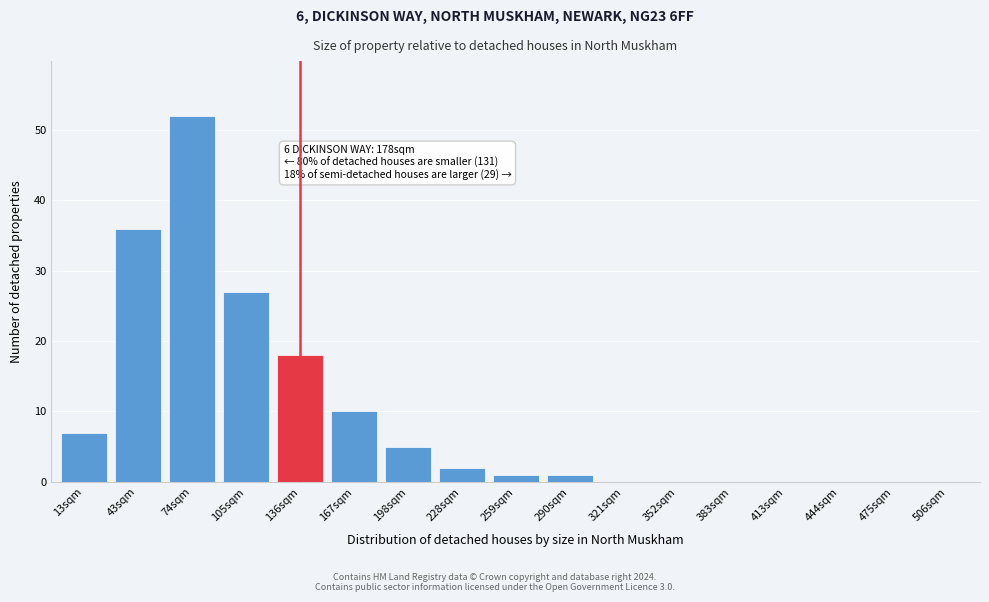

Reading right to left, extract all data points from this chart.

506sqm=0	475sqm=0	444sqm=0	413sqm=0	383sqm=0	352sqm=0	321sqm=0	290sqm=1	259sqm=1	228sqm=2	198sqm=5	167sqm=10	136sqm=18	105sqm=27	74sqm=52	43sqm=36	13sqm=7